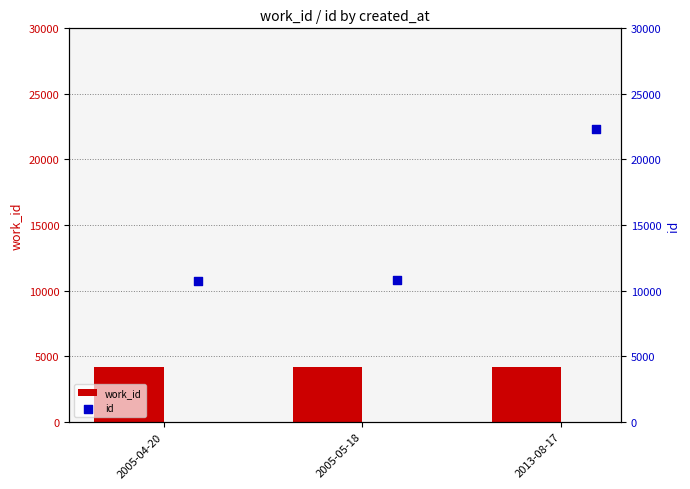

Which series has the widest spread of Y values?

id